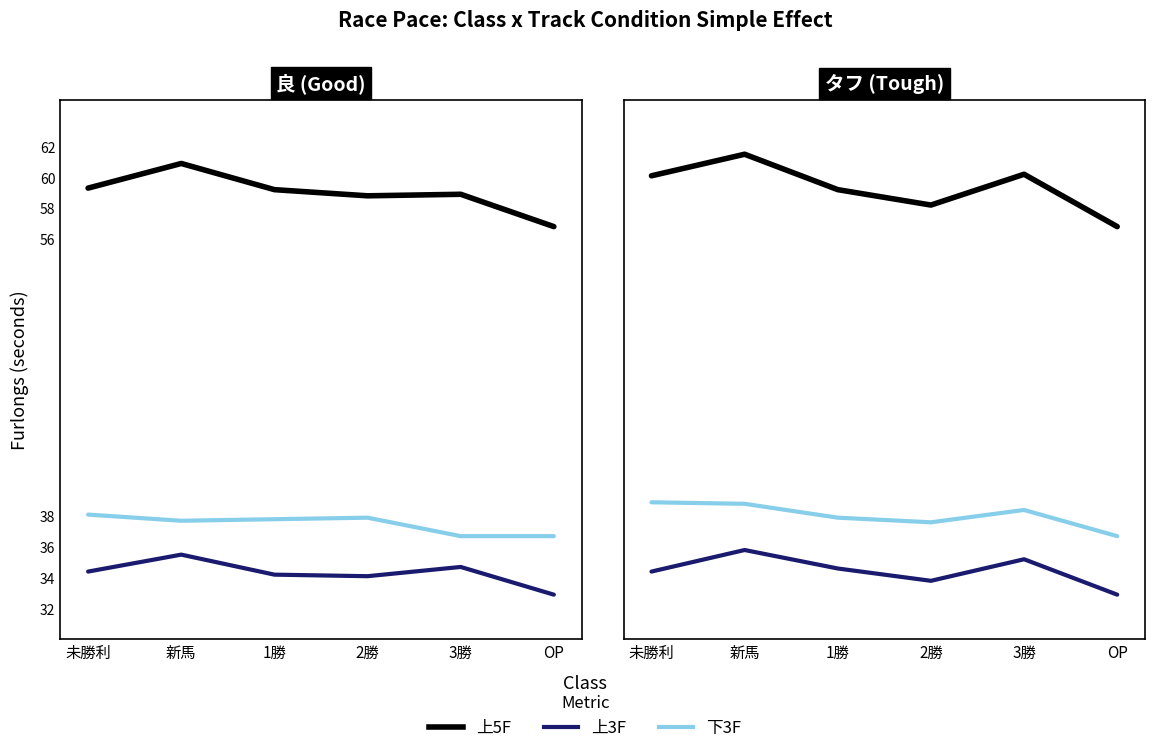

What position from the right is 3勝?

2